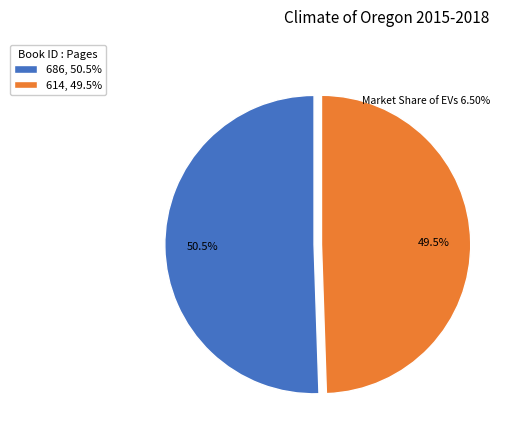

Is 686 the majority of the pie?

Yes